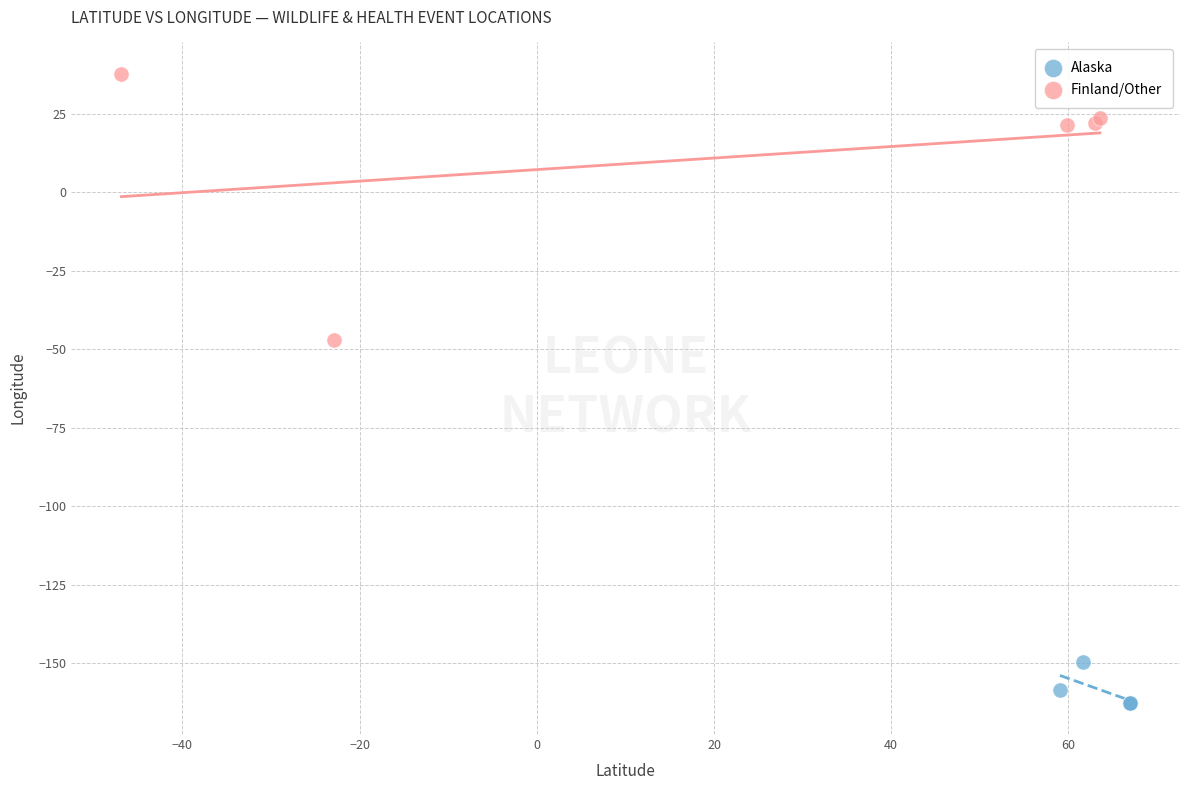

Which series has the largest Y range (max minus min)?

Finland/Other